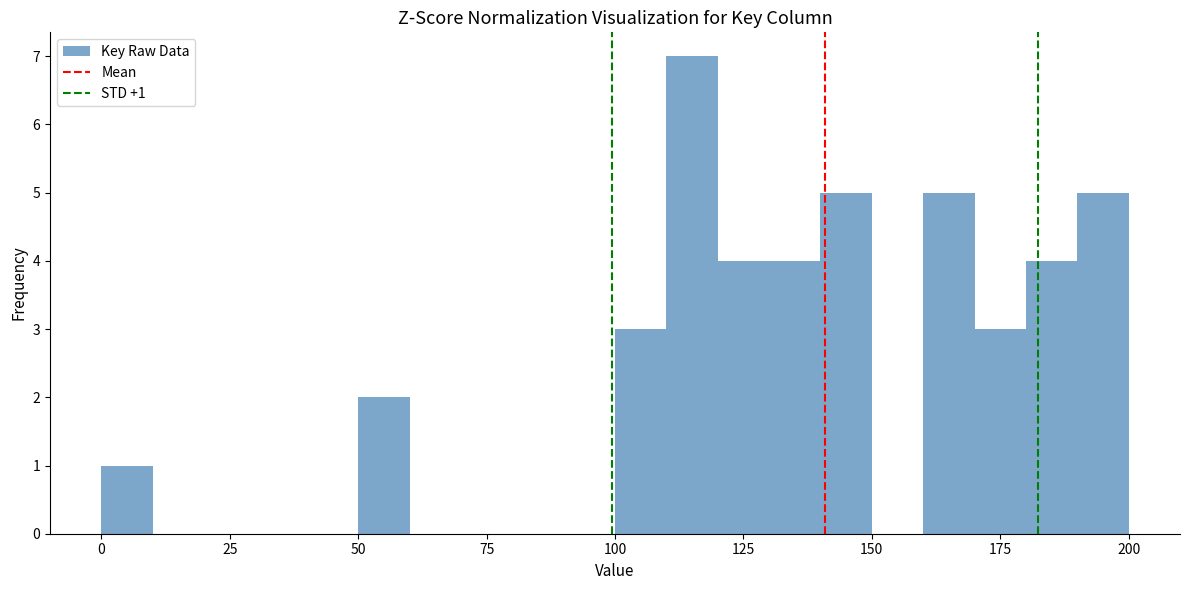

Around what value on the x-axis is the tallest bar? Give the approximate position of its centre, as read against the axis.

115